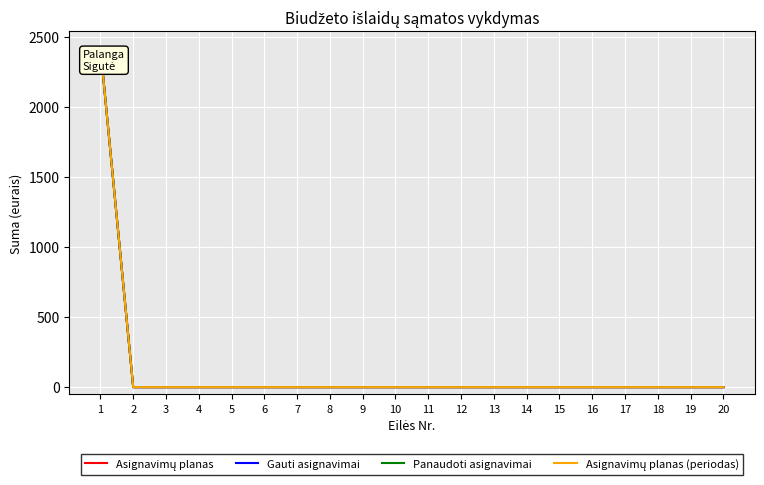

How many lines are shown in the chart?

4